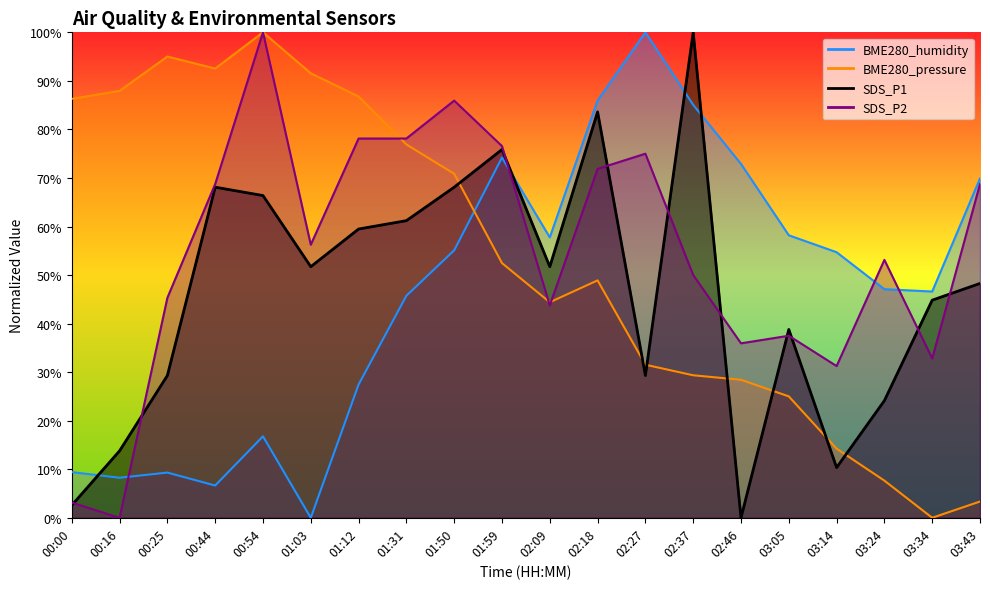

List the series in order of their peak value, highest first.

BME280_humidity, BME280_pressure, SDS_P1, SDS_P2